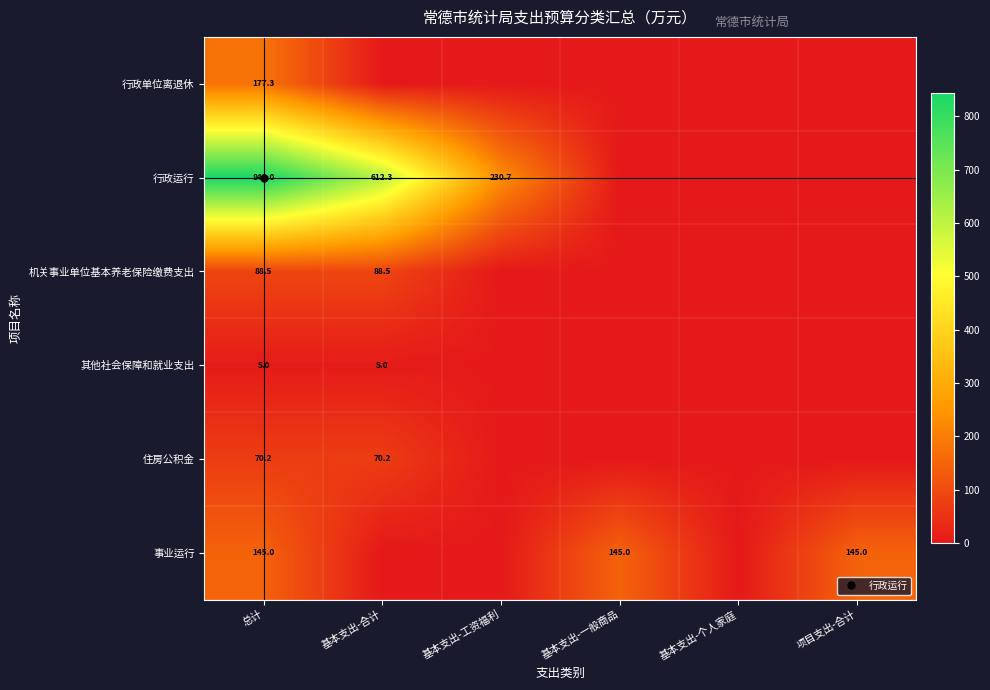

What is the maximum value shown in the chart?

843.0